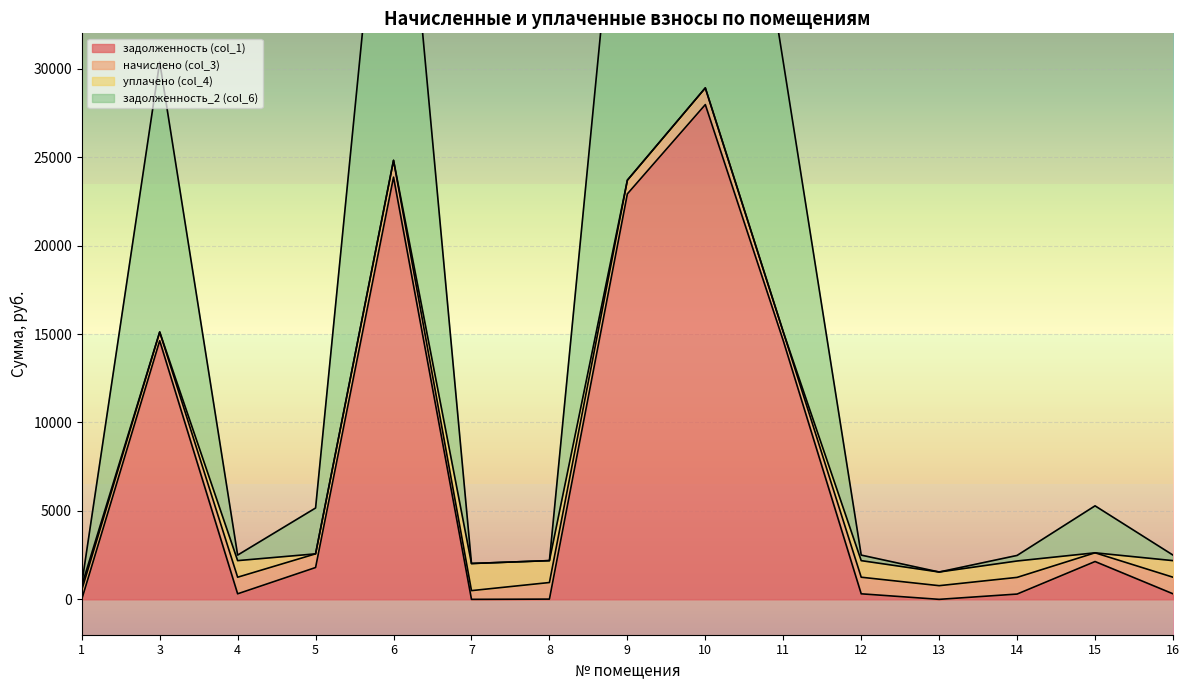

The value of задолженность (col_1) at 12 is 312.7. True or false?

True